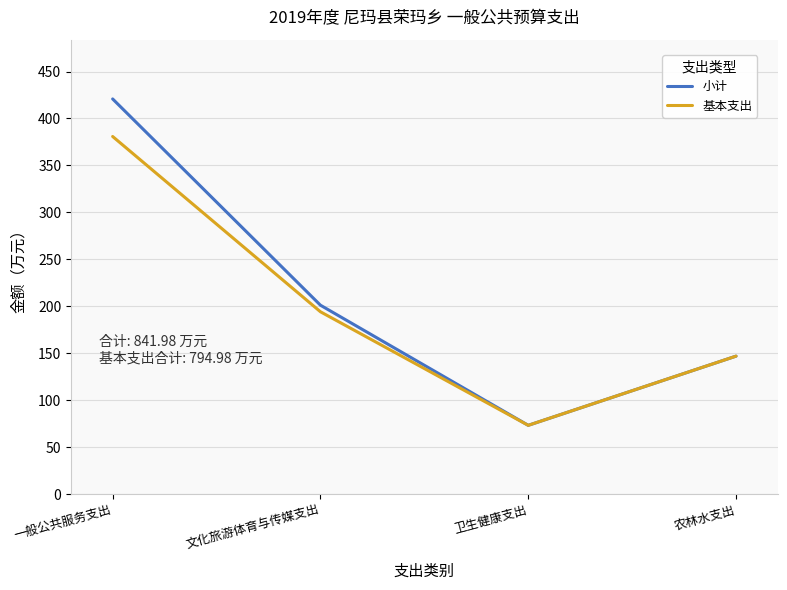

What is the total value across all series at 卫生健康支出?

146.3